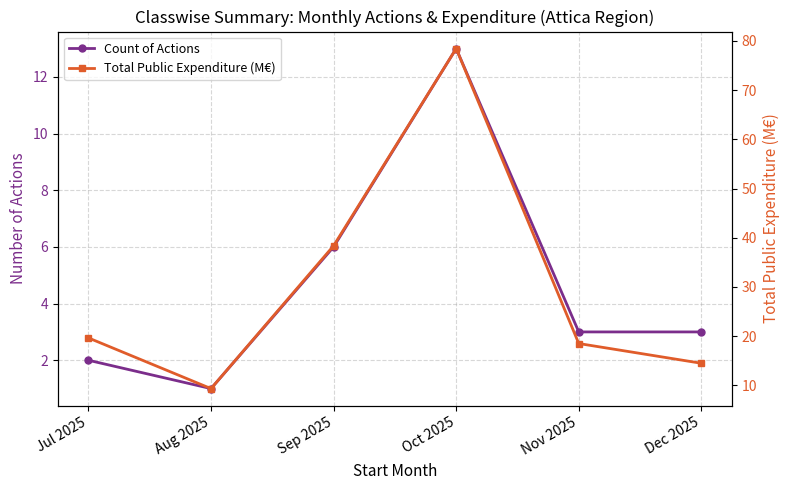

True or false: Total Public Expenditure (M€) has more than 2 interior local peaks.

False